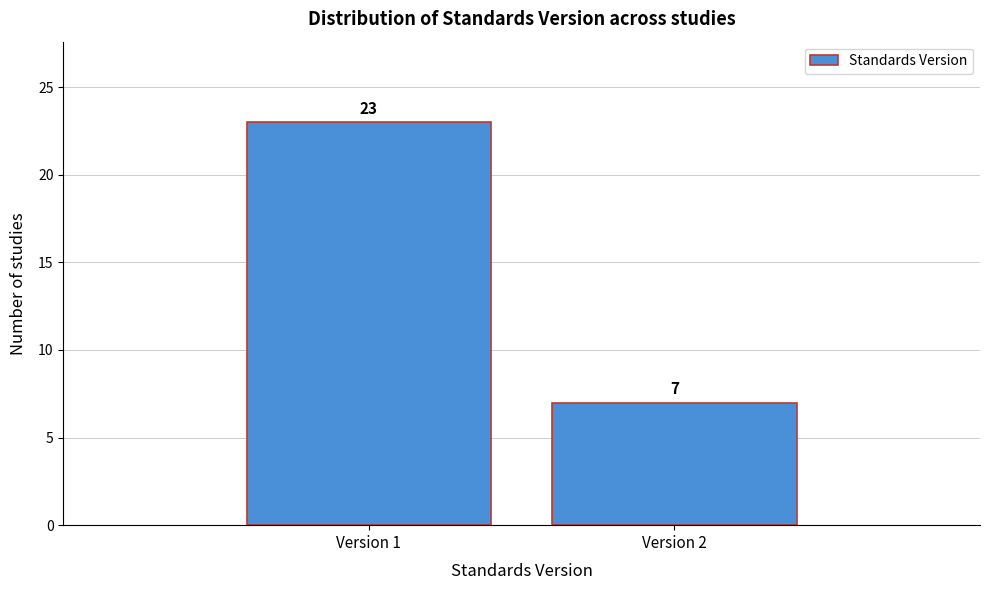

Reading left to right, extract all data points from this chart.

Version 1=23	Version 2=7